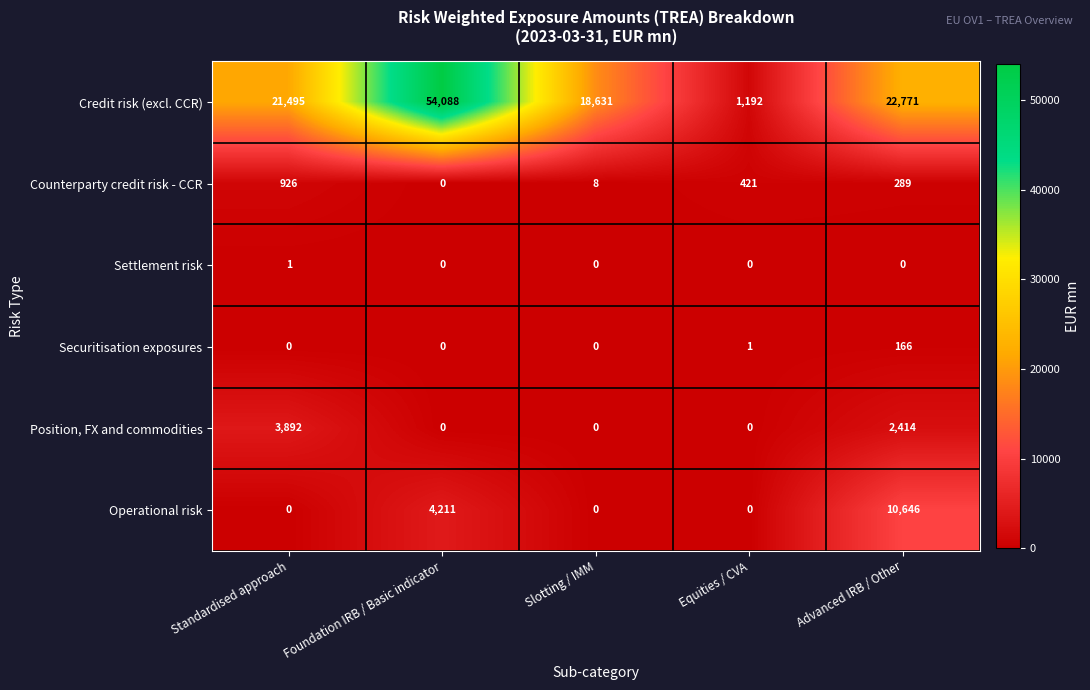

Is it true that Credit risk (excl. CCR) equals 813 at Equities / CVA?

False